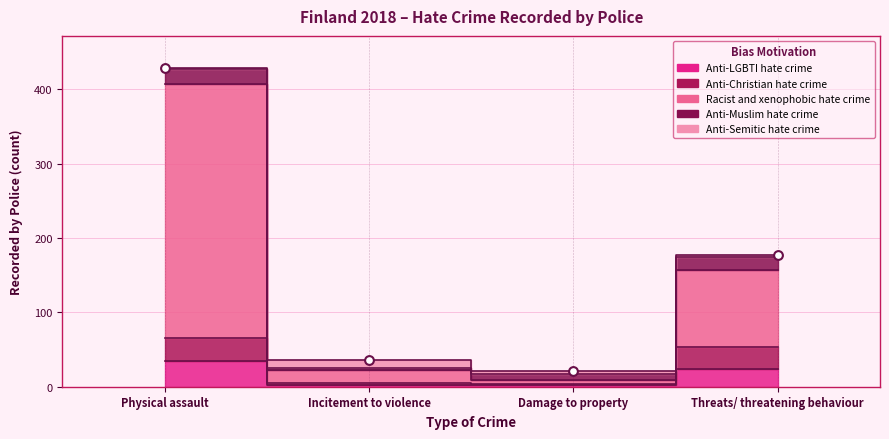

Is the value of Anti-LGBTI hate crime at Physical assault greater than the value of Racist and xenophobic hate crime at Incitement to violence?

Yes